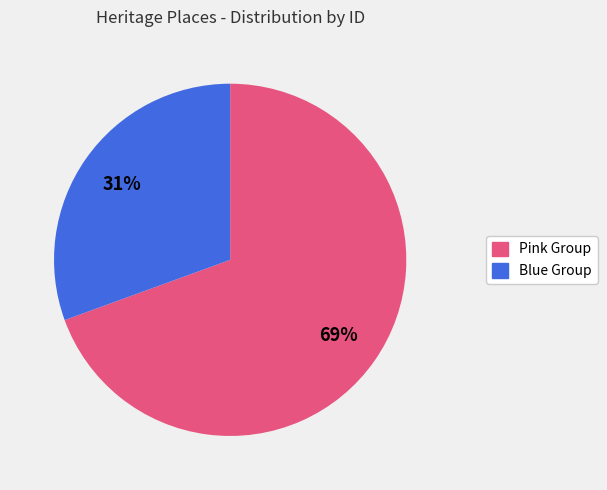

Is there any slice that represents more than half of the pie?

Yes